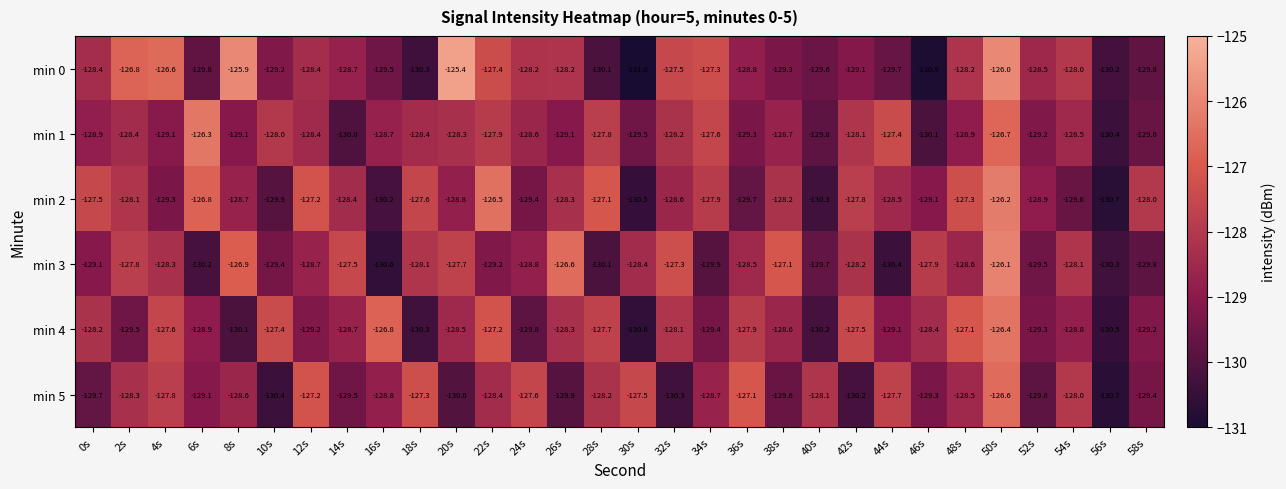

Which category has the highest value in the min 0 series?

20s